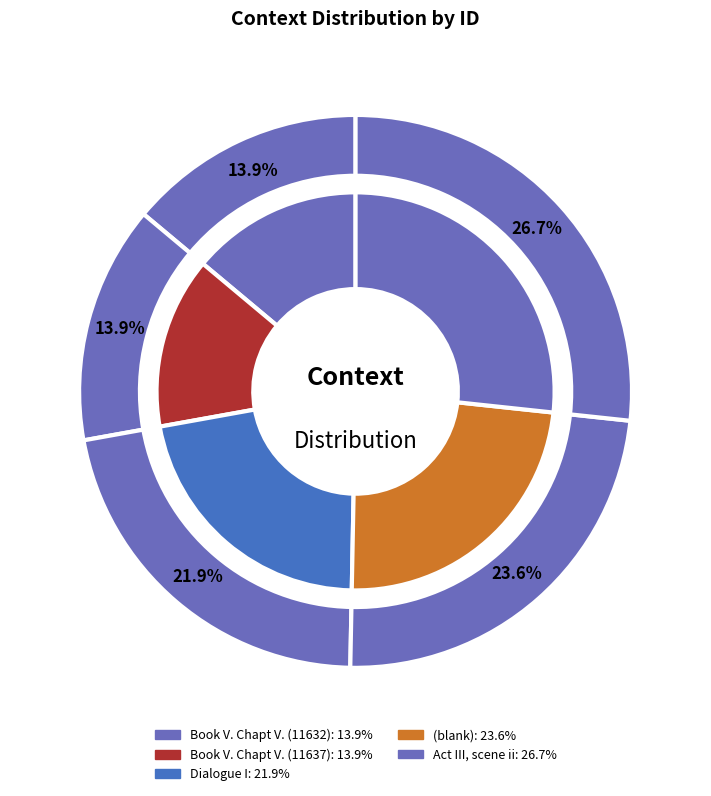

Which has a higher value, Act III, scene ii or Book V. Chapt V. (11632)?

Act III, scene ii